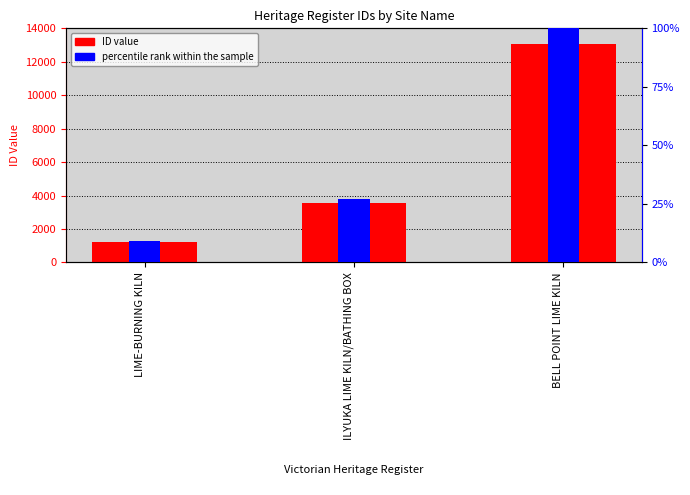

How many bars are there in total?

6